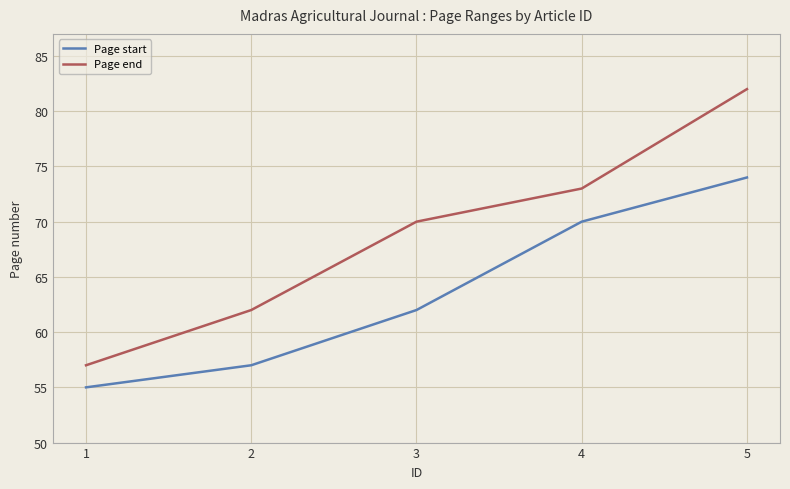

What is the sum of all Page start values?

318